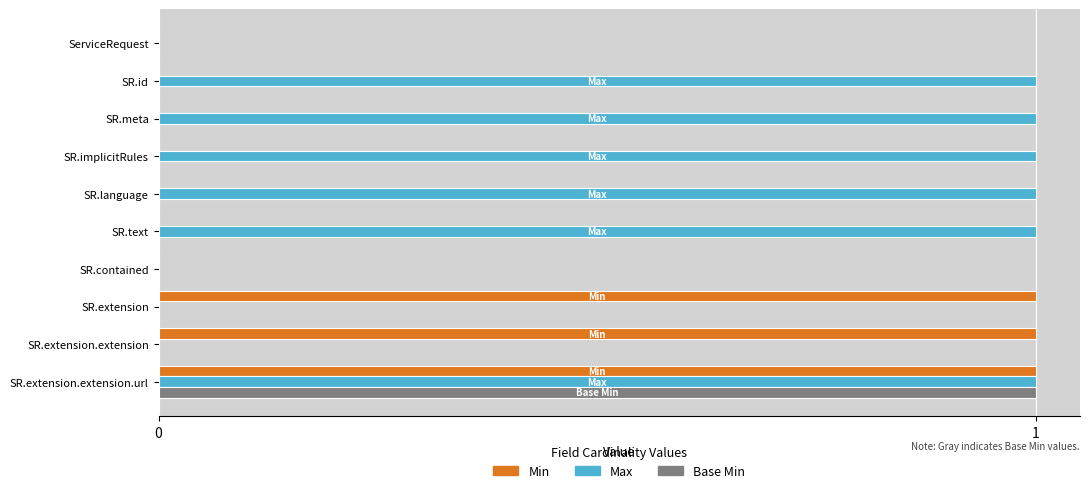

At which category is the sum across all series the highest?

SR.extension.extension.url